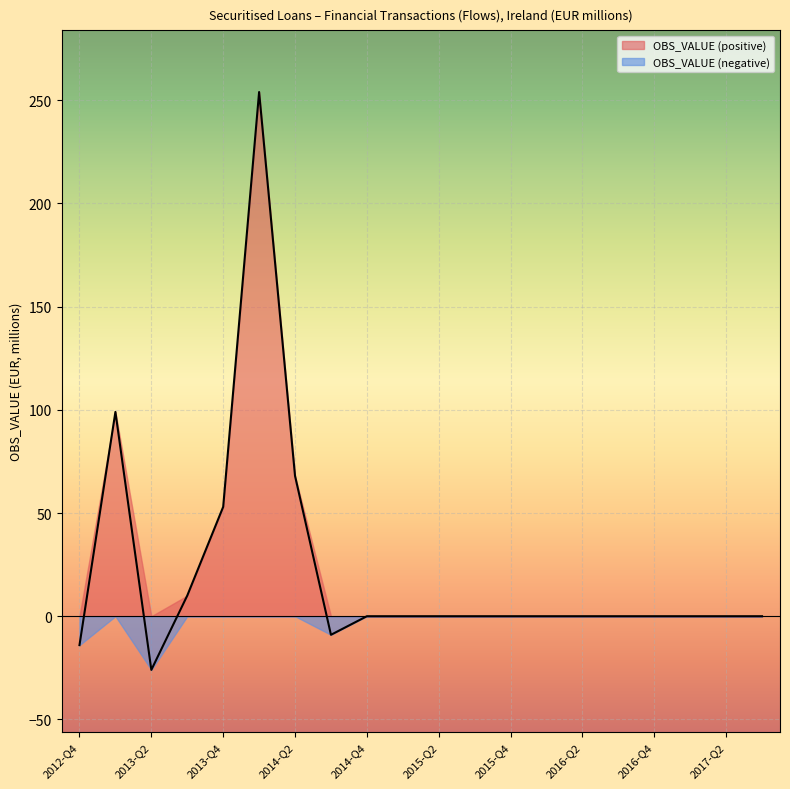

Reading left to right, extract all data points from this chart.

2012-Q4=-14	2013-Q1=99	2013-Q2=-26	2013-Q3=10	2013-Q4=53	2014-Q1=254	2014-Q2=68	2014-Q3=-9	2014-Q4=0	2015-Q1=0	2015-Q2=0	2015-Q3=0	2015-Q4=0	2016-Q1=0	2016-Q2=0	2016-Q3=0	2016-Q4=0	2017-Q1=0	2017-Q2=0	2017-Q3=0